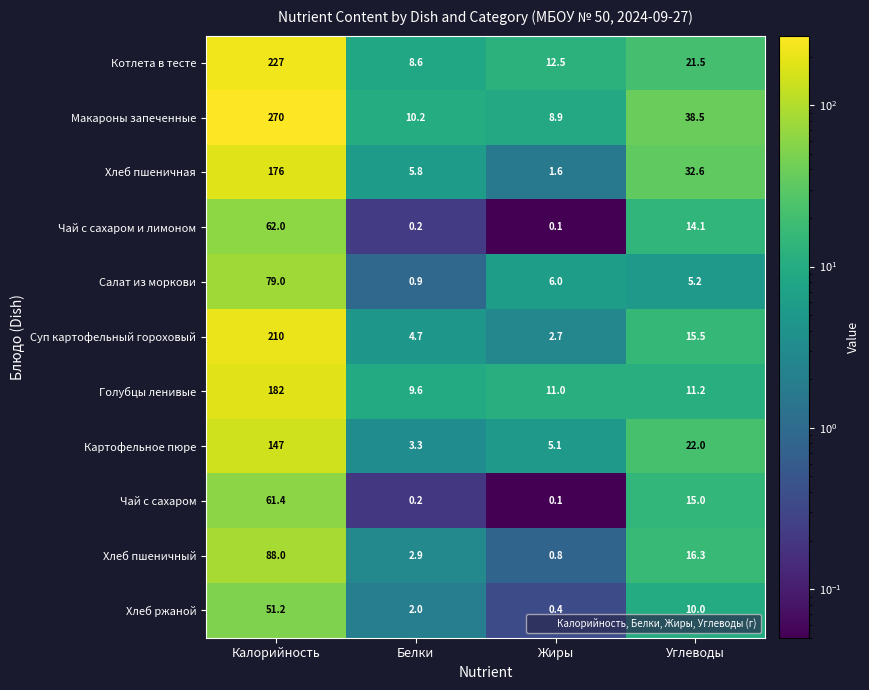

Which category has the lowest value in the Хлеб ржаной series?

Жиры